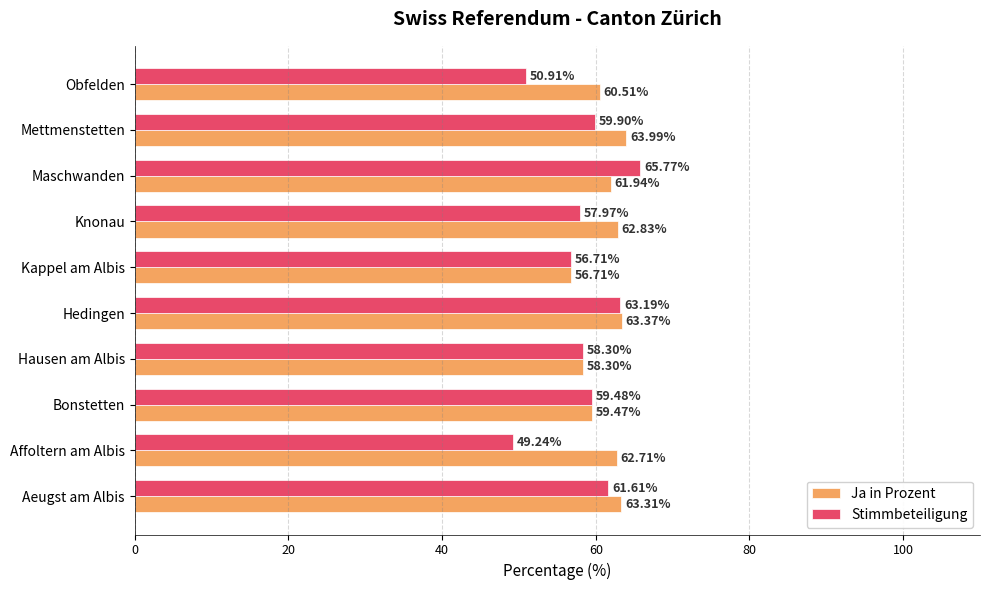

Which series has the largest total across all categories?

Ja in Prozent